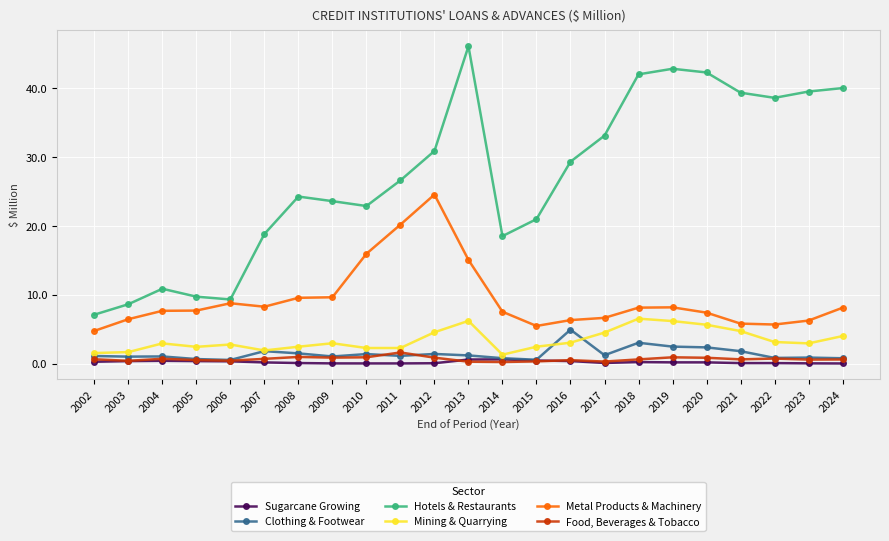

What is the value of the Metal Products & Machinery point at the 15th from the left?

6.3